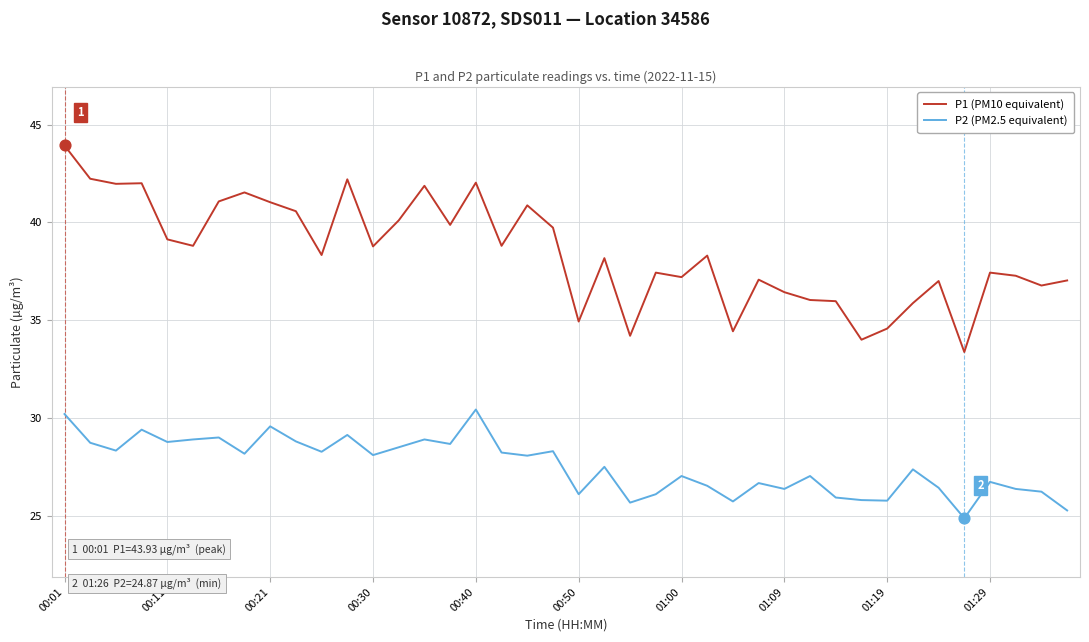

List the series in order of their overall mean, lowest first.

P2 (PM2.5 equivalent), P1 (PM10 equivalent)